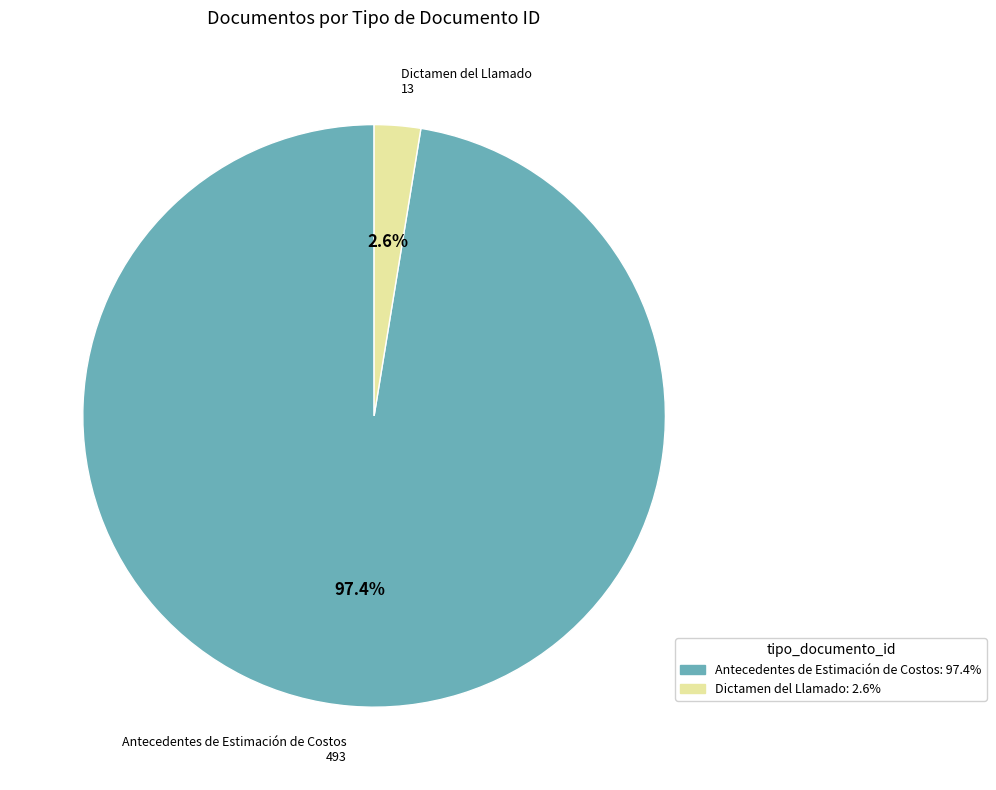

What is the largest slice in the pie chart?

Antecedentes de Estimación de Costos